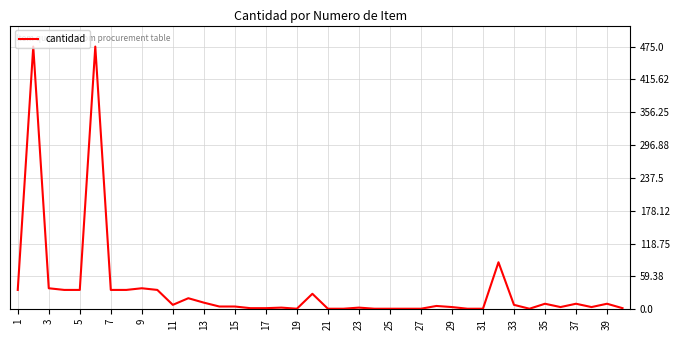

What is the greatest value displayed?

475